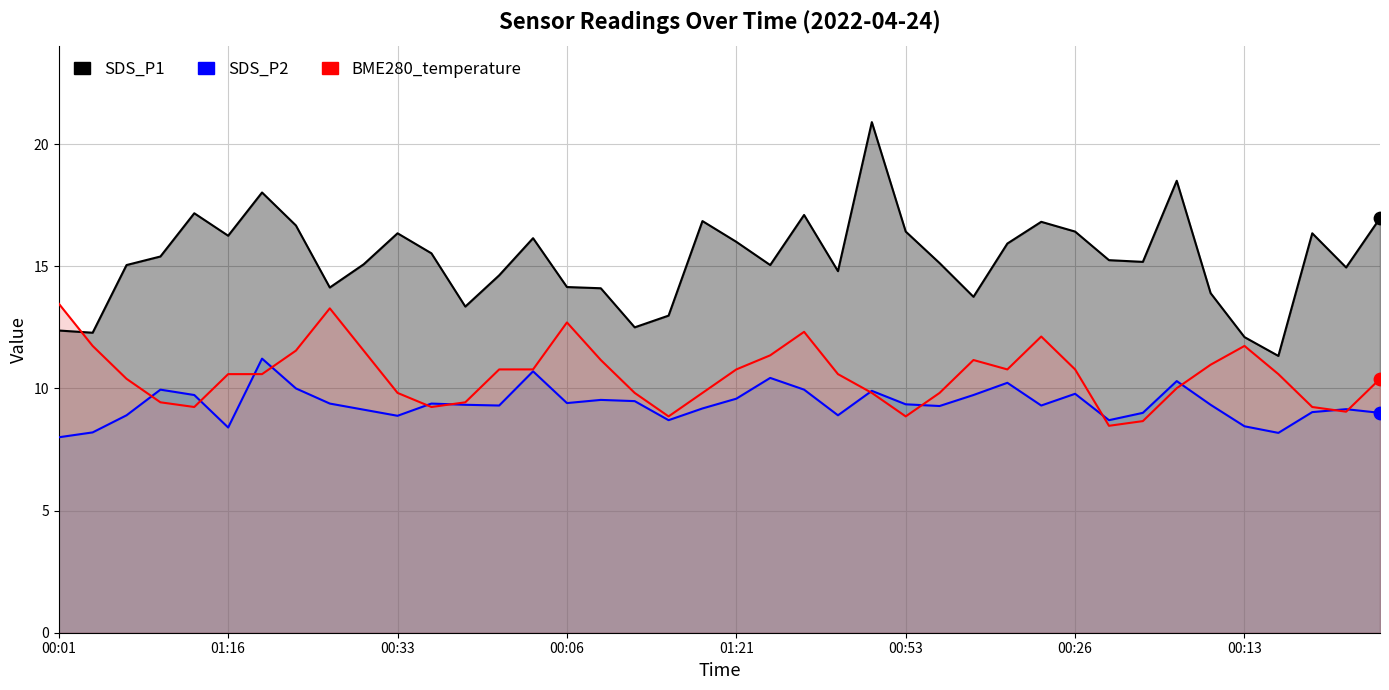

What are all the series names shown in the legend?

SDS_P1, SDS_P2, BME280_temperature